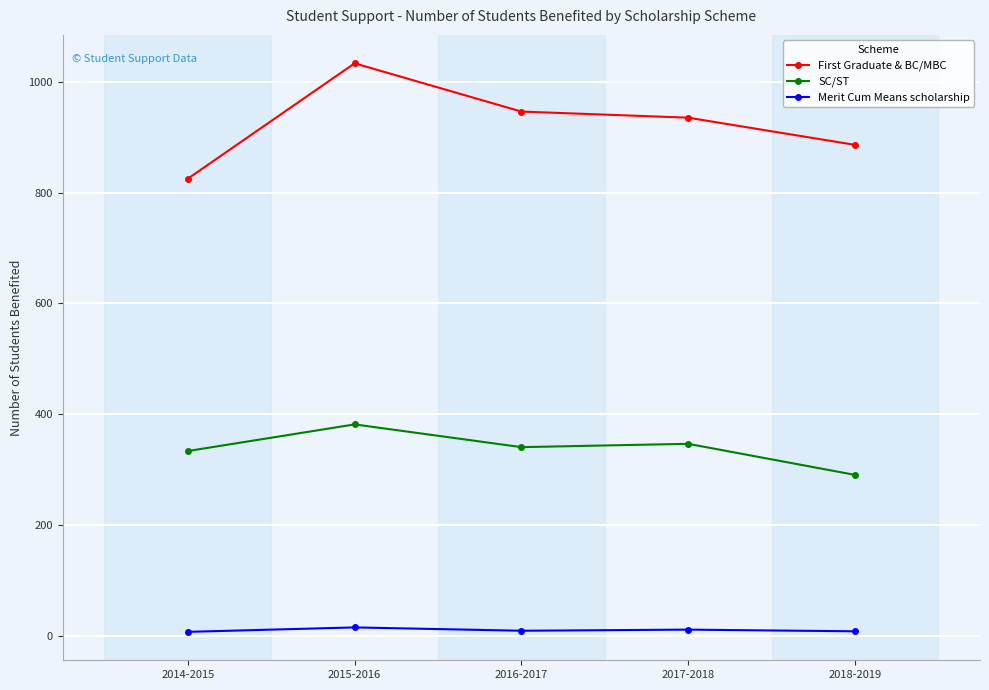

Rank the series by their average value, from highest to lowest.

First Graduate & BC/MBC, SC/ST, Merit Cum Means scholarship